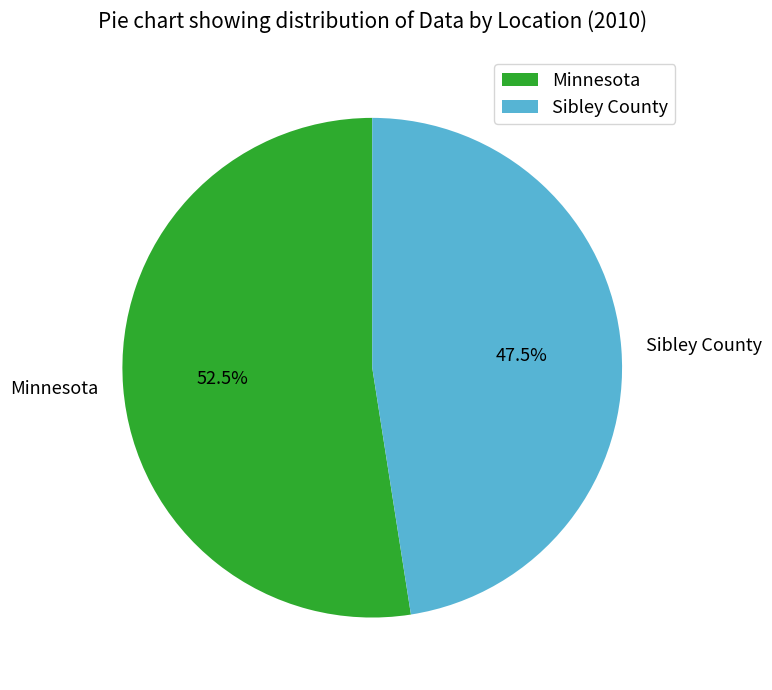

How many slices are in this pie chart?

2